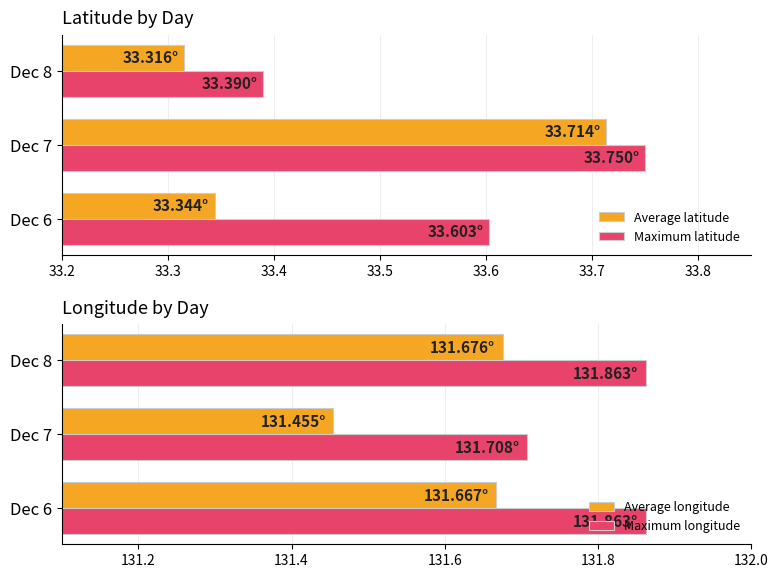

The Maximum longitude series shows 63.7 at Dec 8. True or false?

False